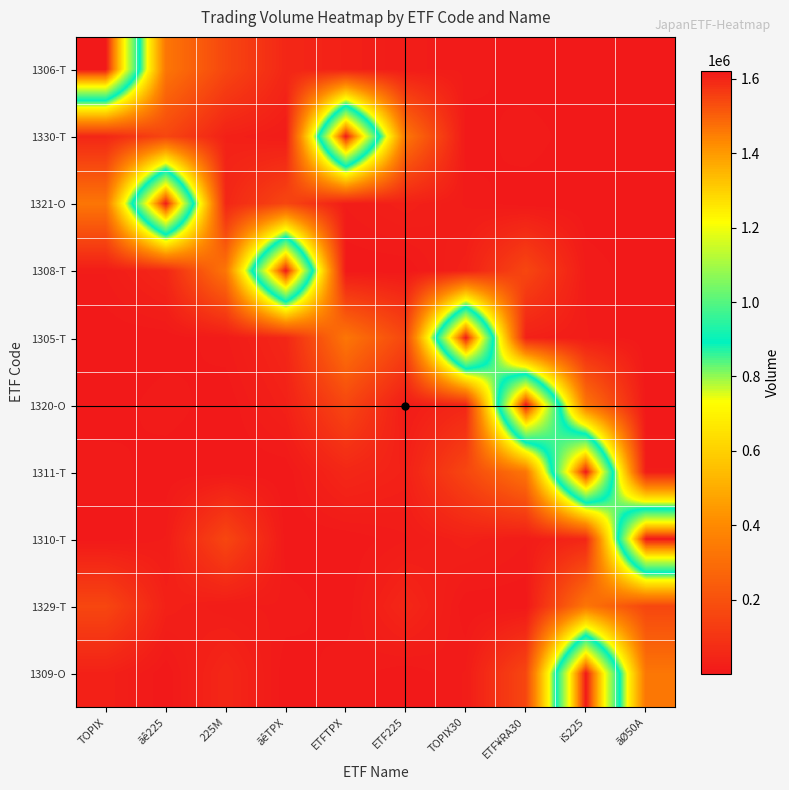

At how many categories does at least one series exceed 1134952?

8